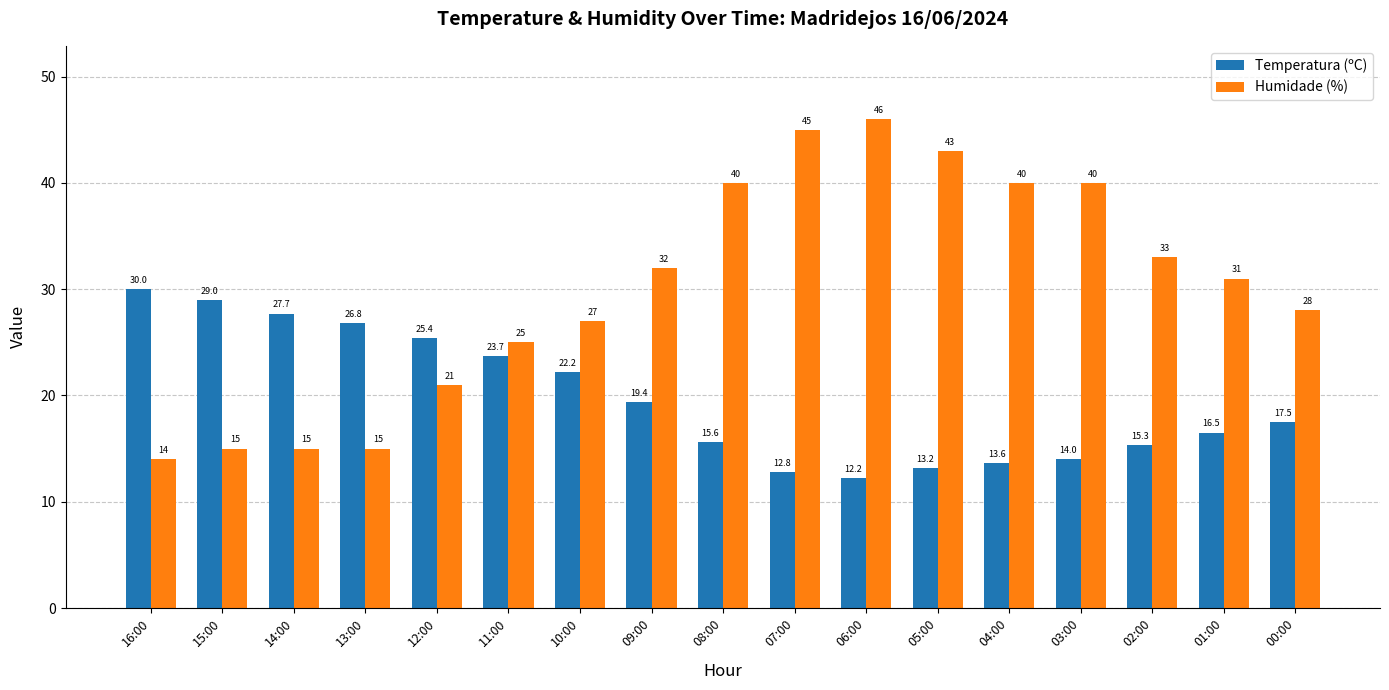

How many bars are there in total?

34